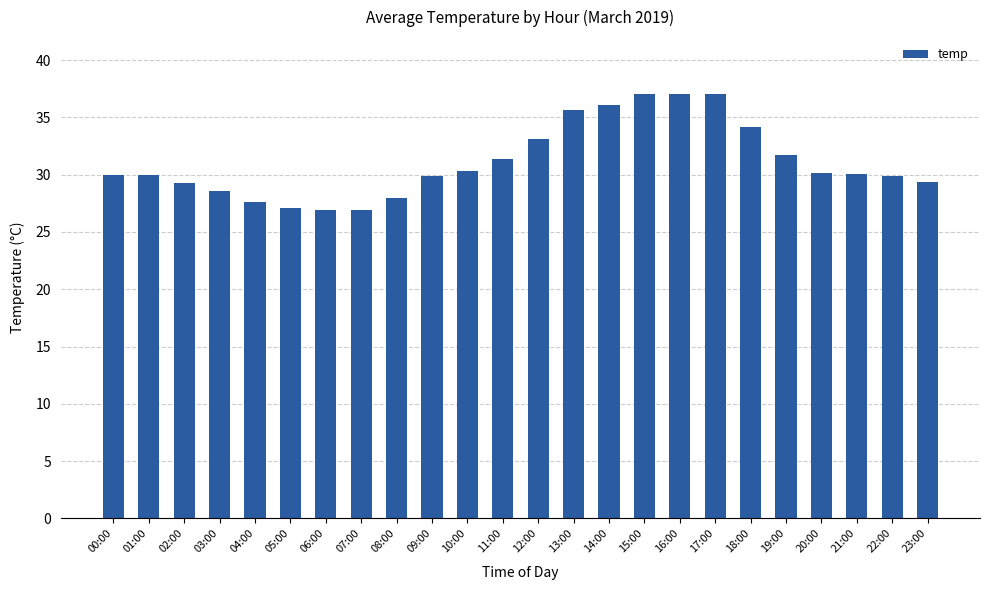

What is the label of the 5th bar from the right?

19:00